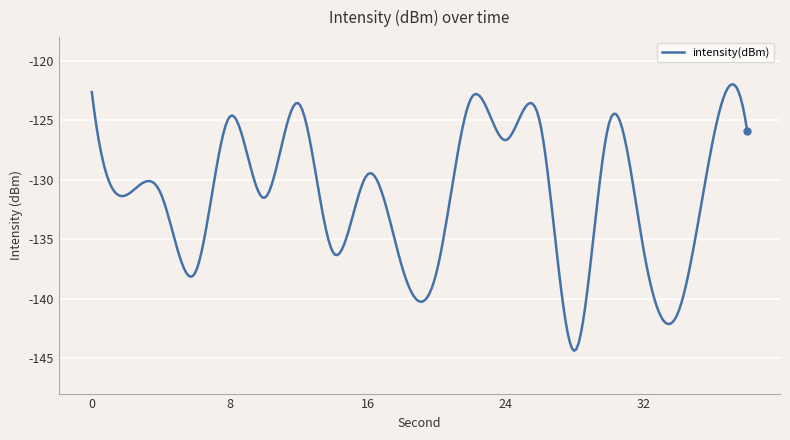

What is the difference between the maximum and minimum values?

22.4